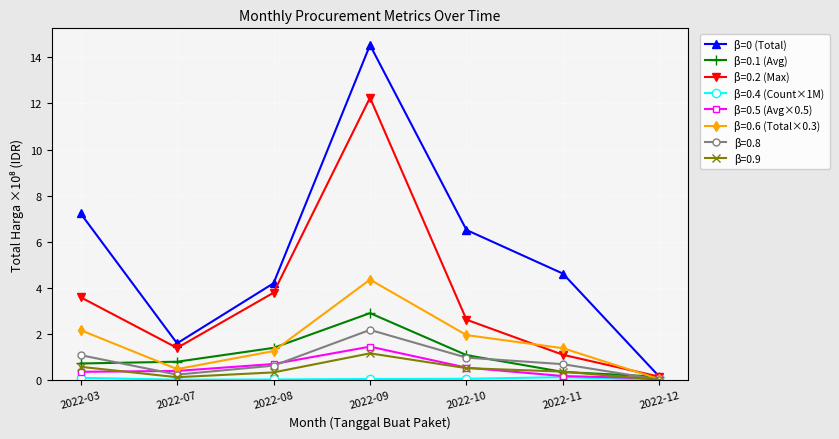

How many data points does each series have?

7